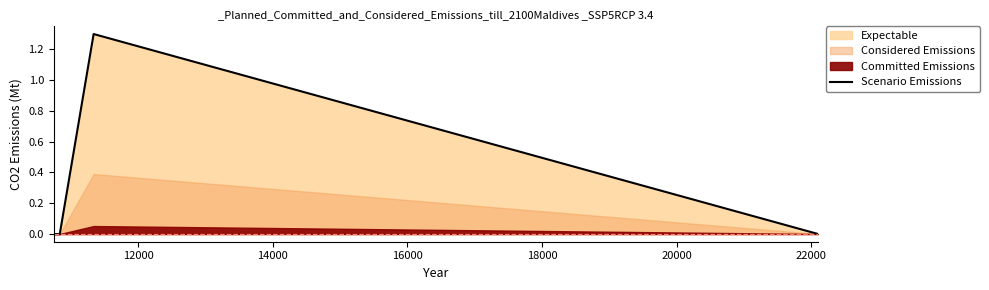

How many data points are above 0?

1